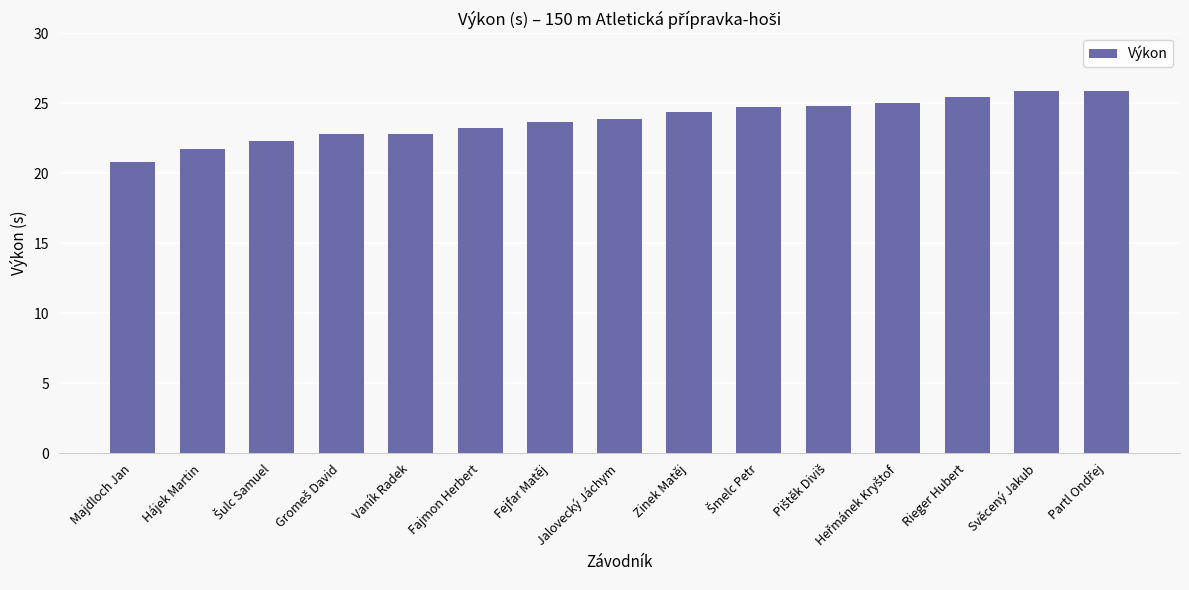

What is the greatest value displayed?

25.9